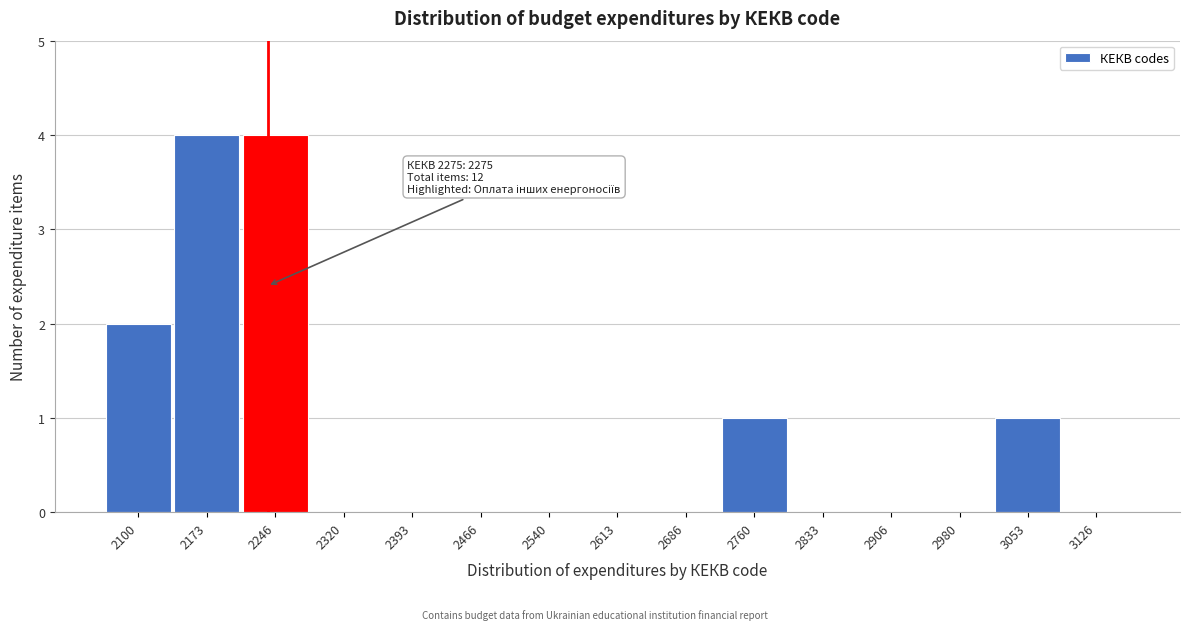

Reading left to right, transcribe all the data shown in this chart.

2100=2	2173=4	2246=4	2320=0	2393=0	2466=0	2540=0	2613=0	2686=0	2760=1	2833=0	2906=0	2980=0	3053=1	3126=0